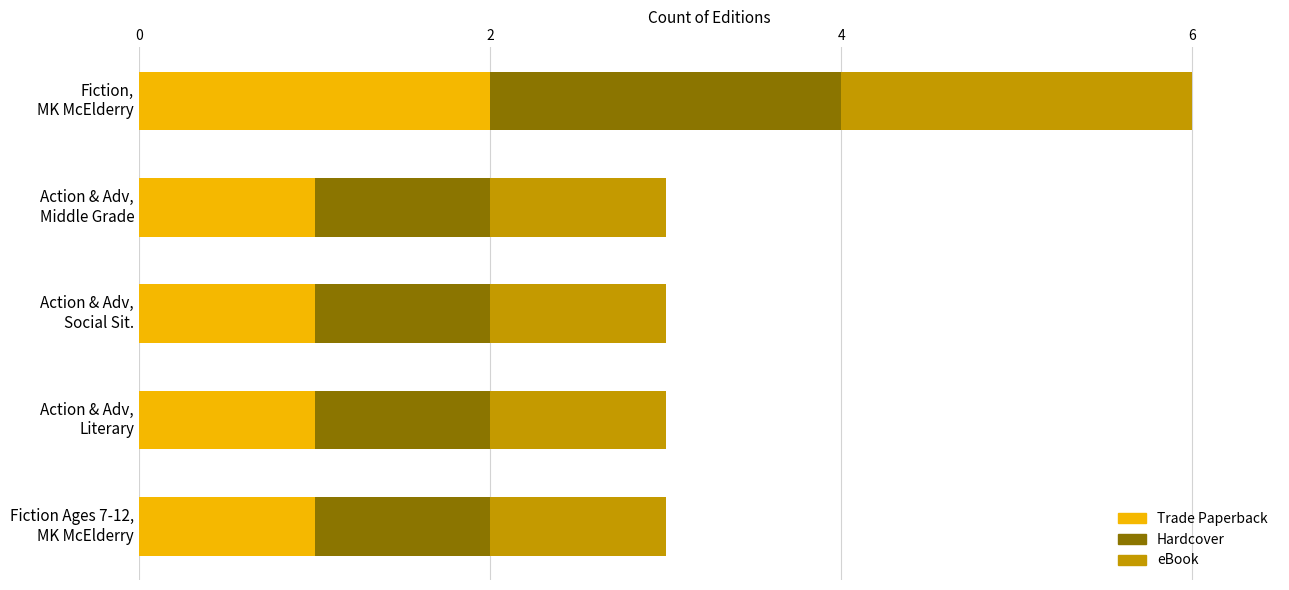

What is the sum of all Trade Paperback values?

6